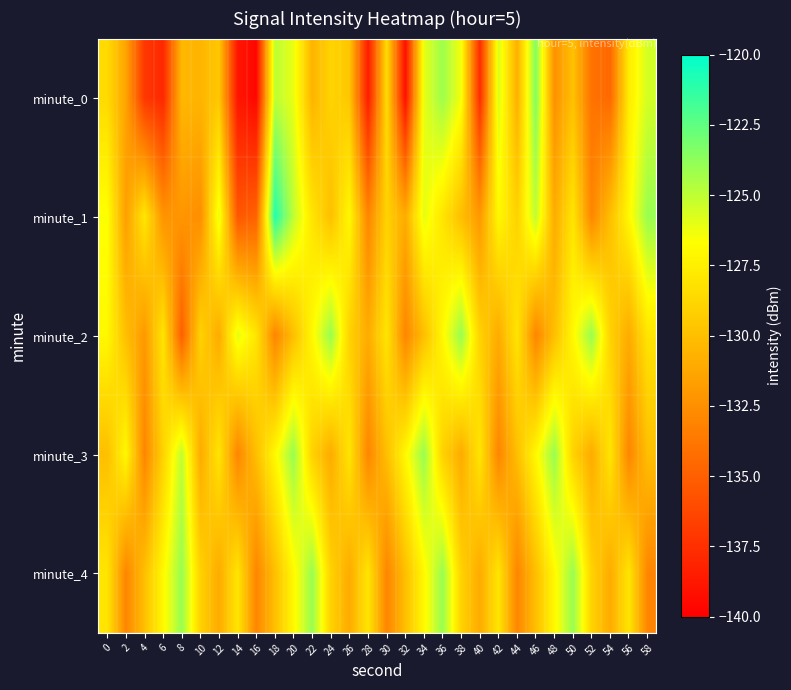

List the series in order of their peak value, highest first.

minute_1, minute_0, minute_2, minute_3, minute_4